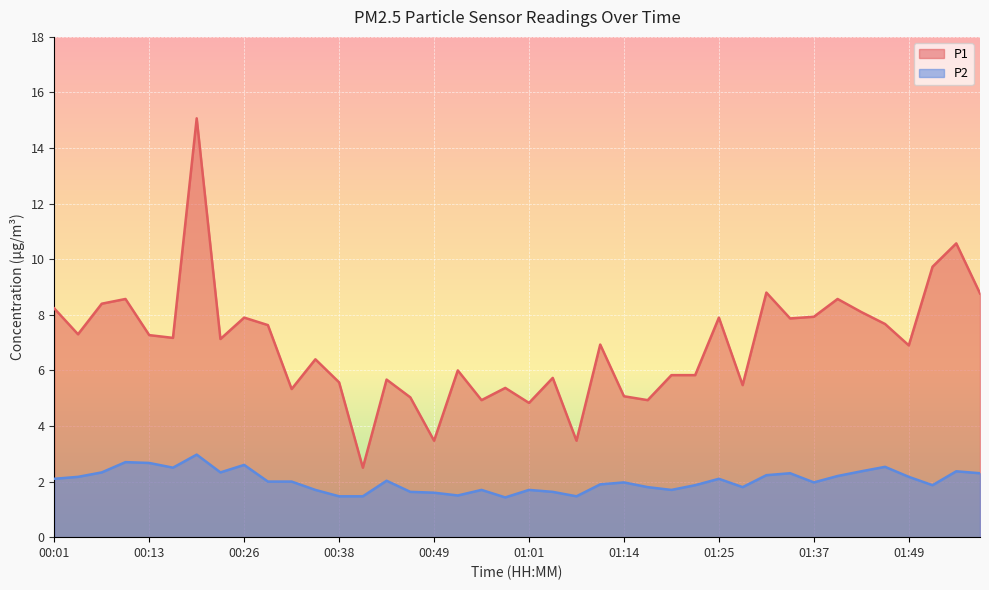

True or false: P1 and P2 cross at least once.

False